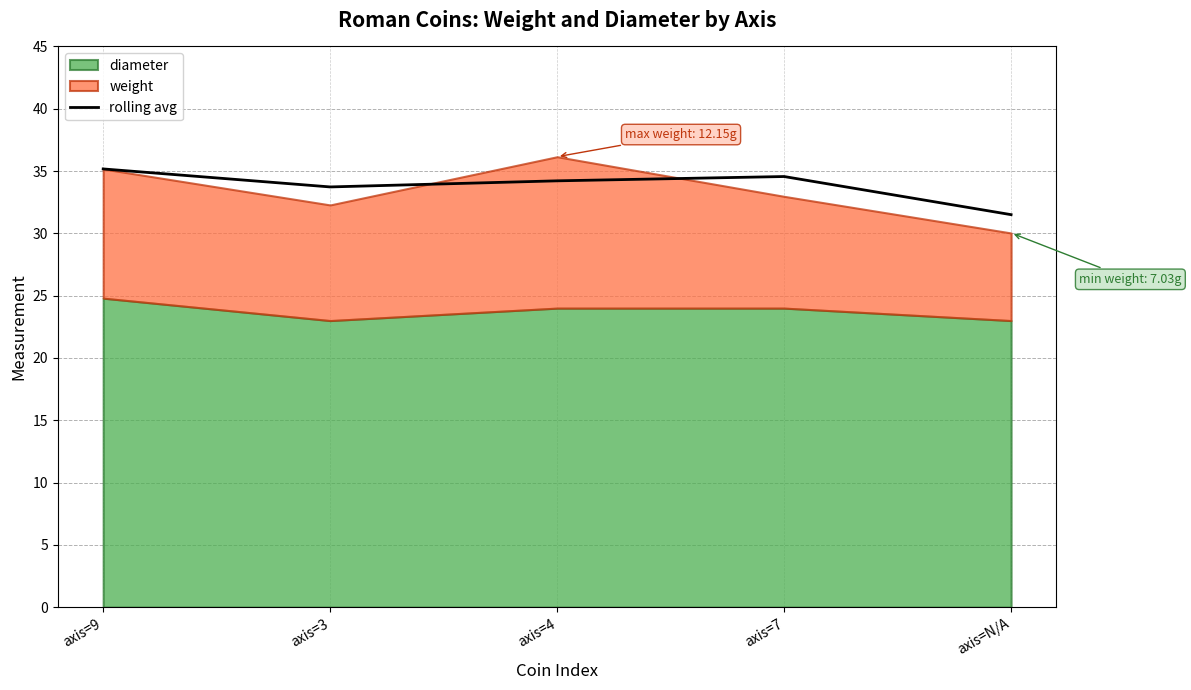

What is the highest value of the rolling avg series?

35.2